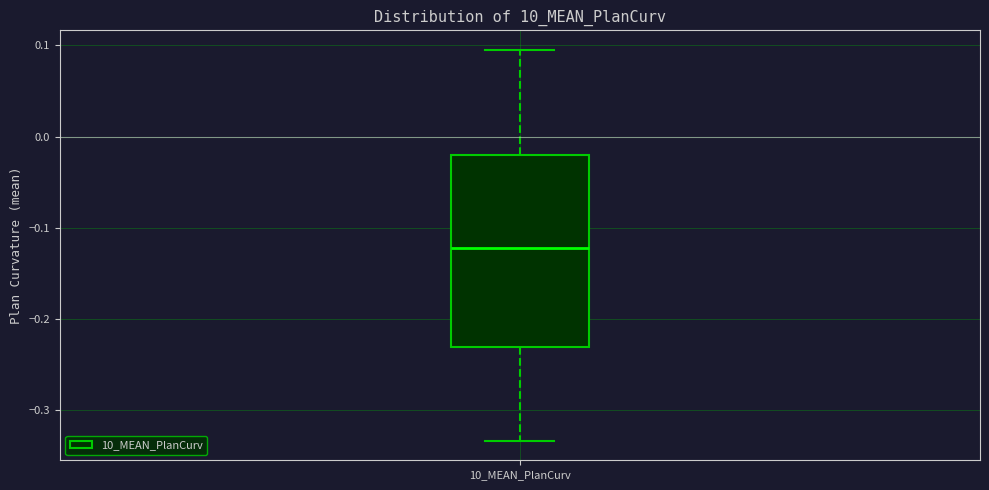

Transcribe this box plot: give where the median line is, the range the box spans, and where the two whiskers end, as read against the y-axis. The values are not printed on the chart, so give them approximately, as read against the axis.

median -0.12, box -0.23 to -0.02, whiskers -0.33 to 0.10